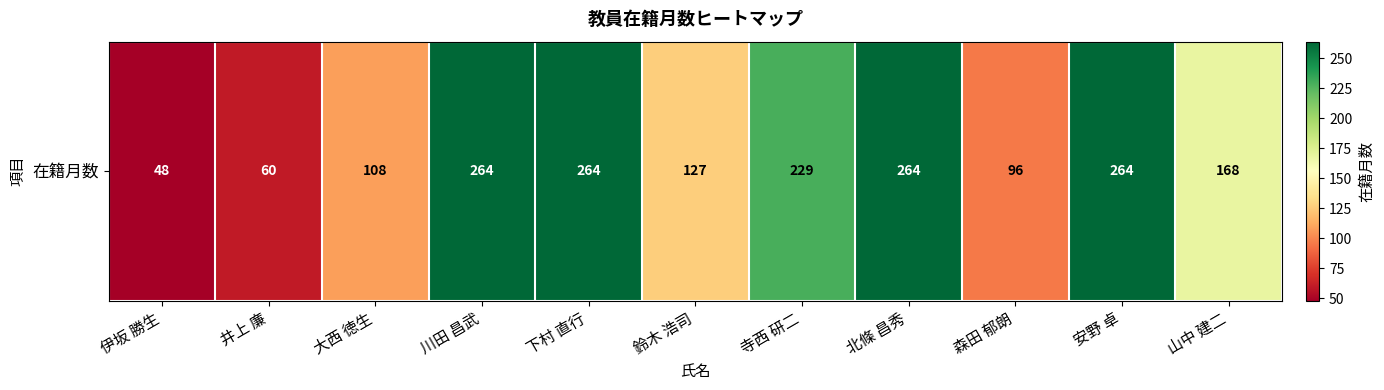

Reading left to right, what are all the values shown in this chart?

48	60	108	264	264	127	229	264	96	264	168